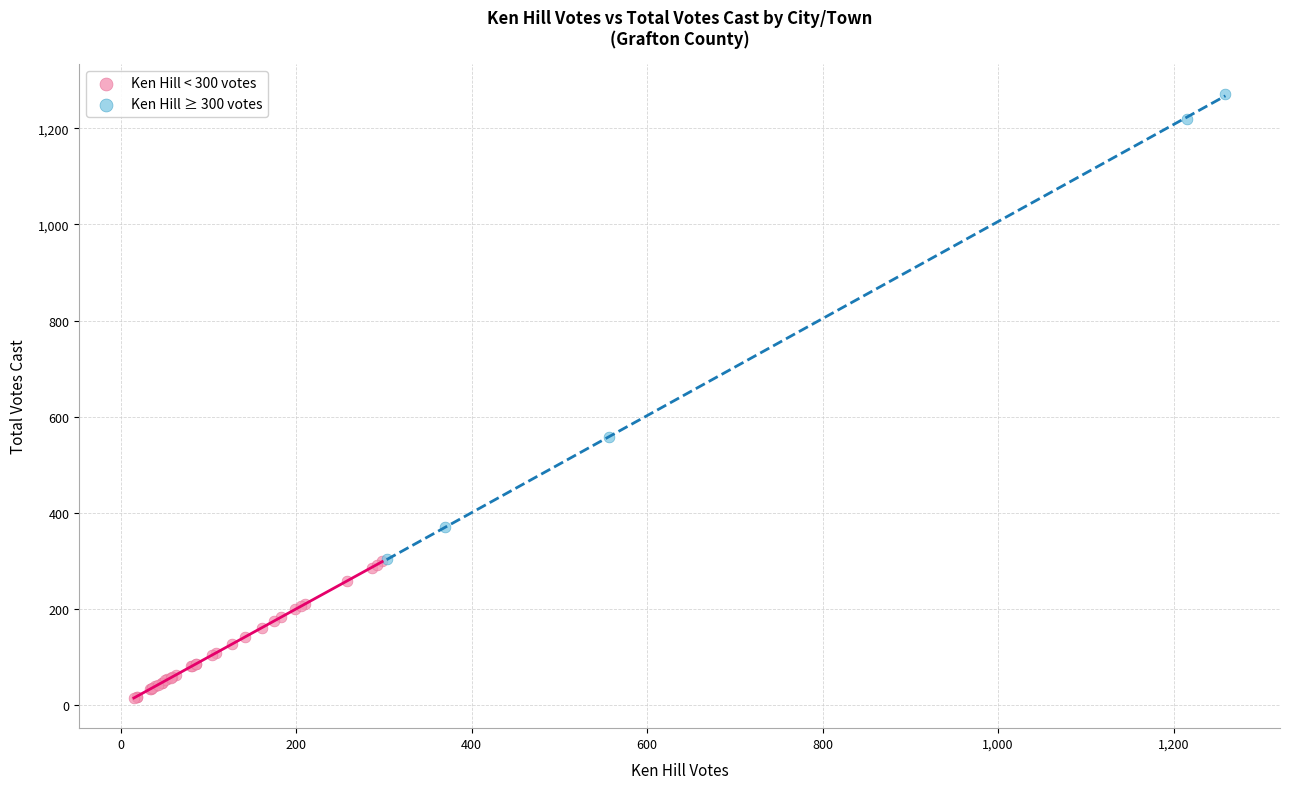

What are all the series names shown in the legend?

Ken Hill < 300 votes, Ken Hill ≥ 300 votes